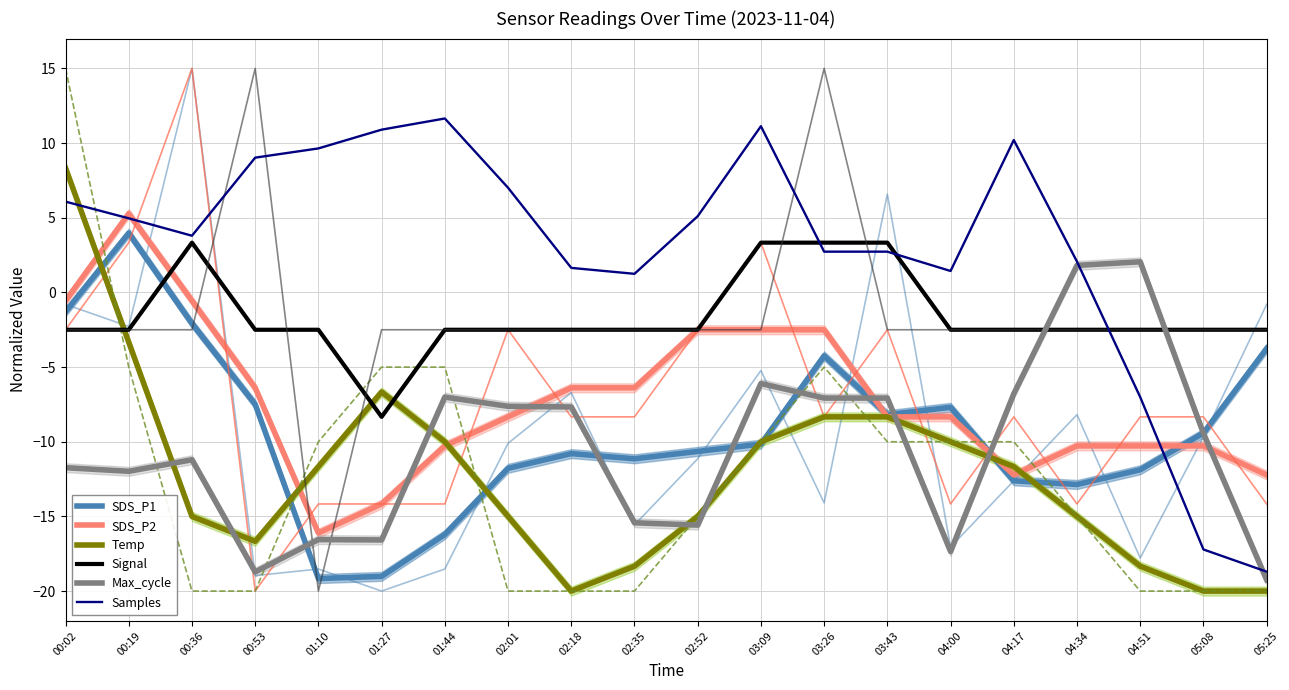

What is the label of the 14th point from the left?

03:43